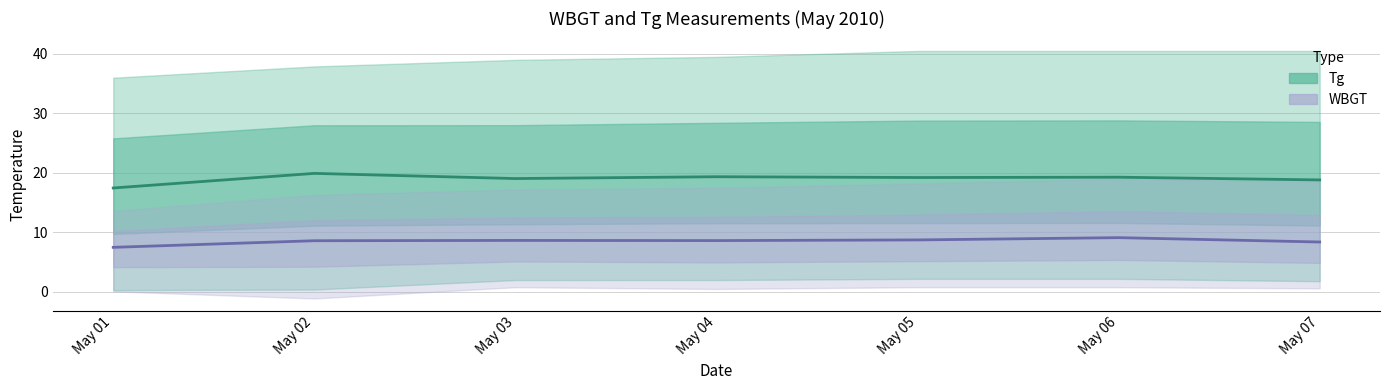

Is it true that WBGT (mean) equals 8.6 at May 04?

True